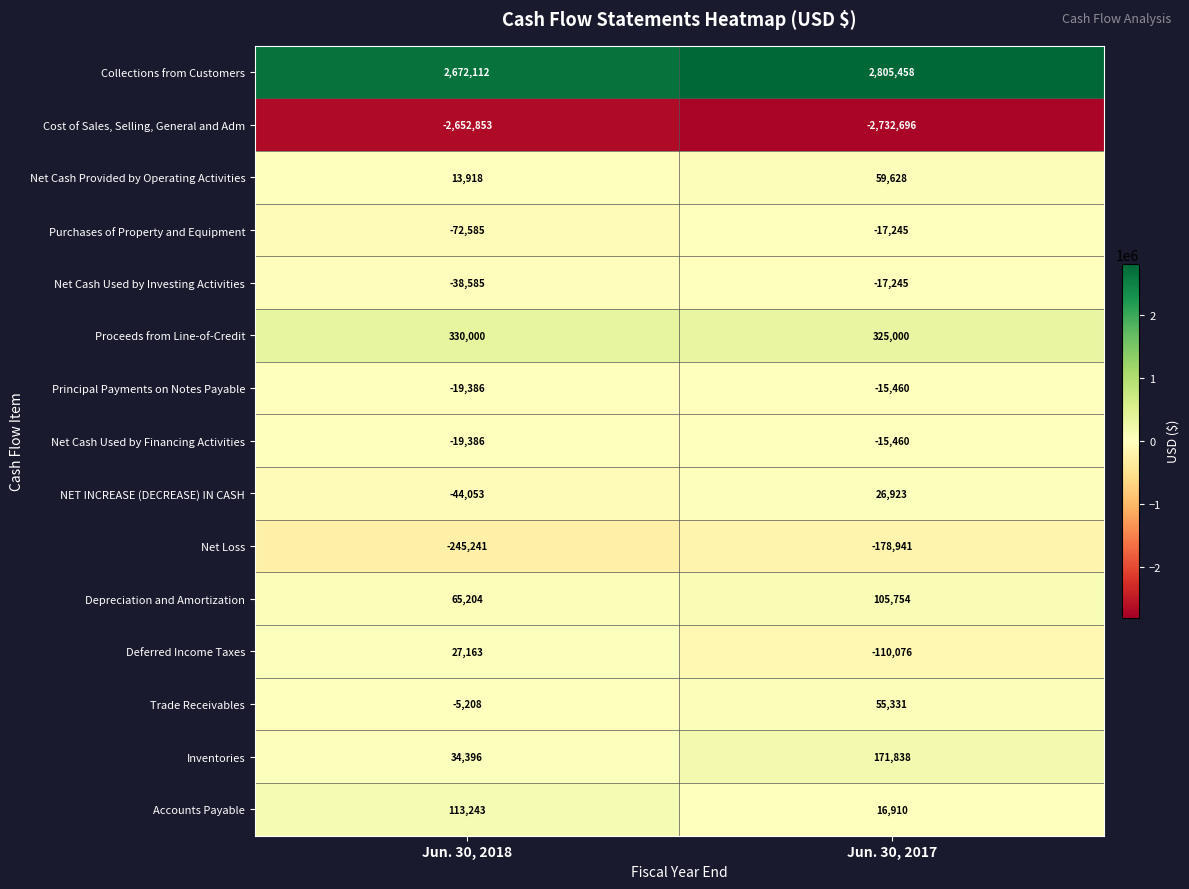

How many series are shown in this chart?

15